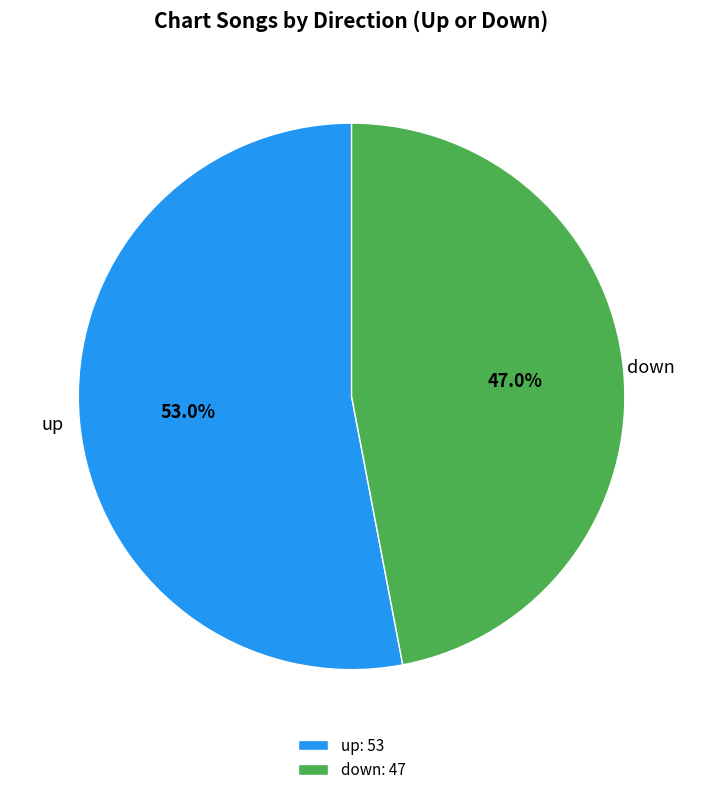

Which category accounts for the majority?

up